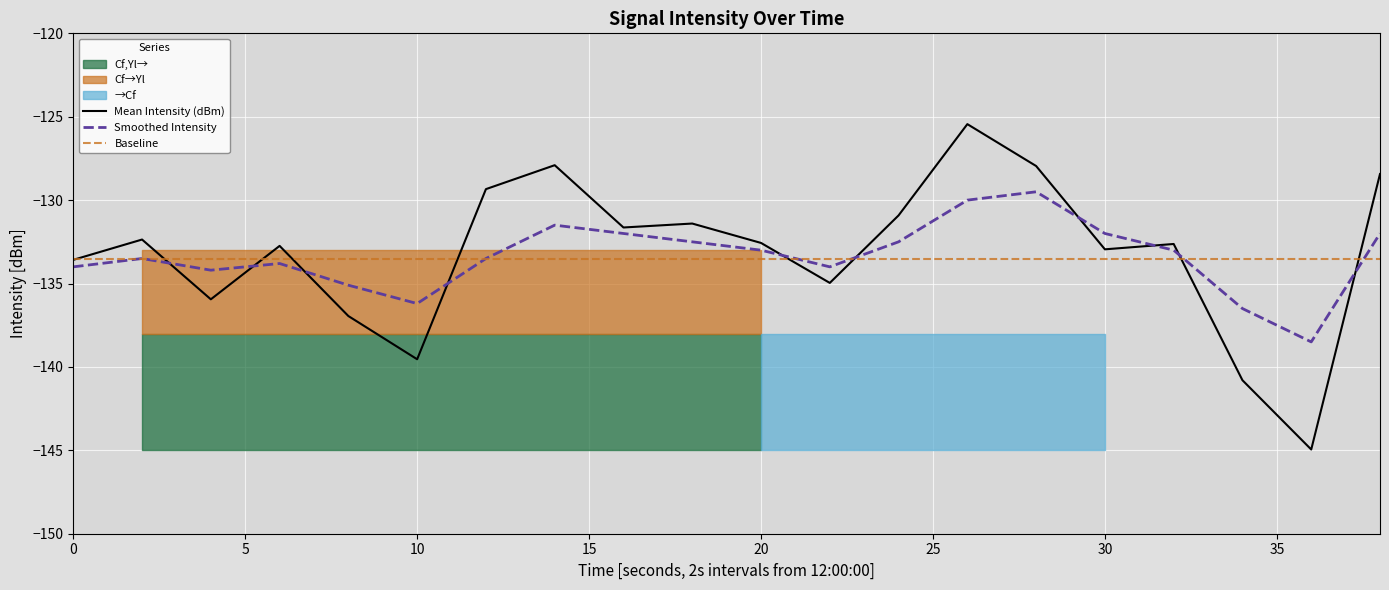

True or false: Smoothed Intensity has a value of -209.4 at 12.

False